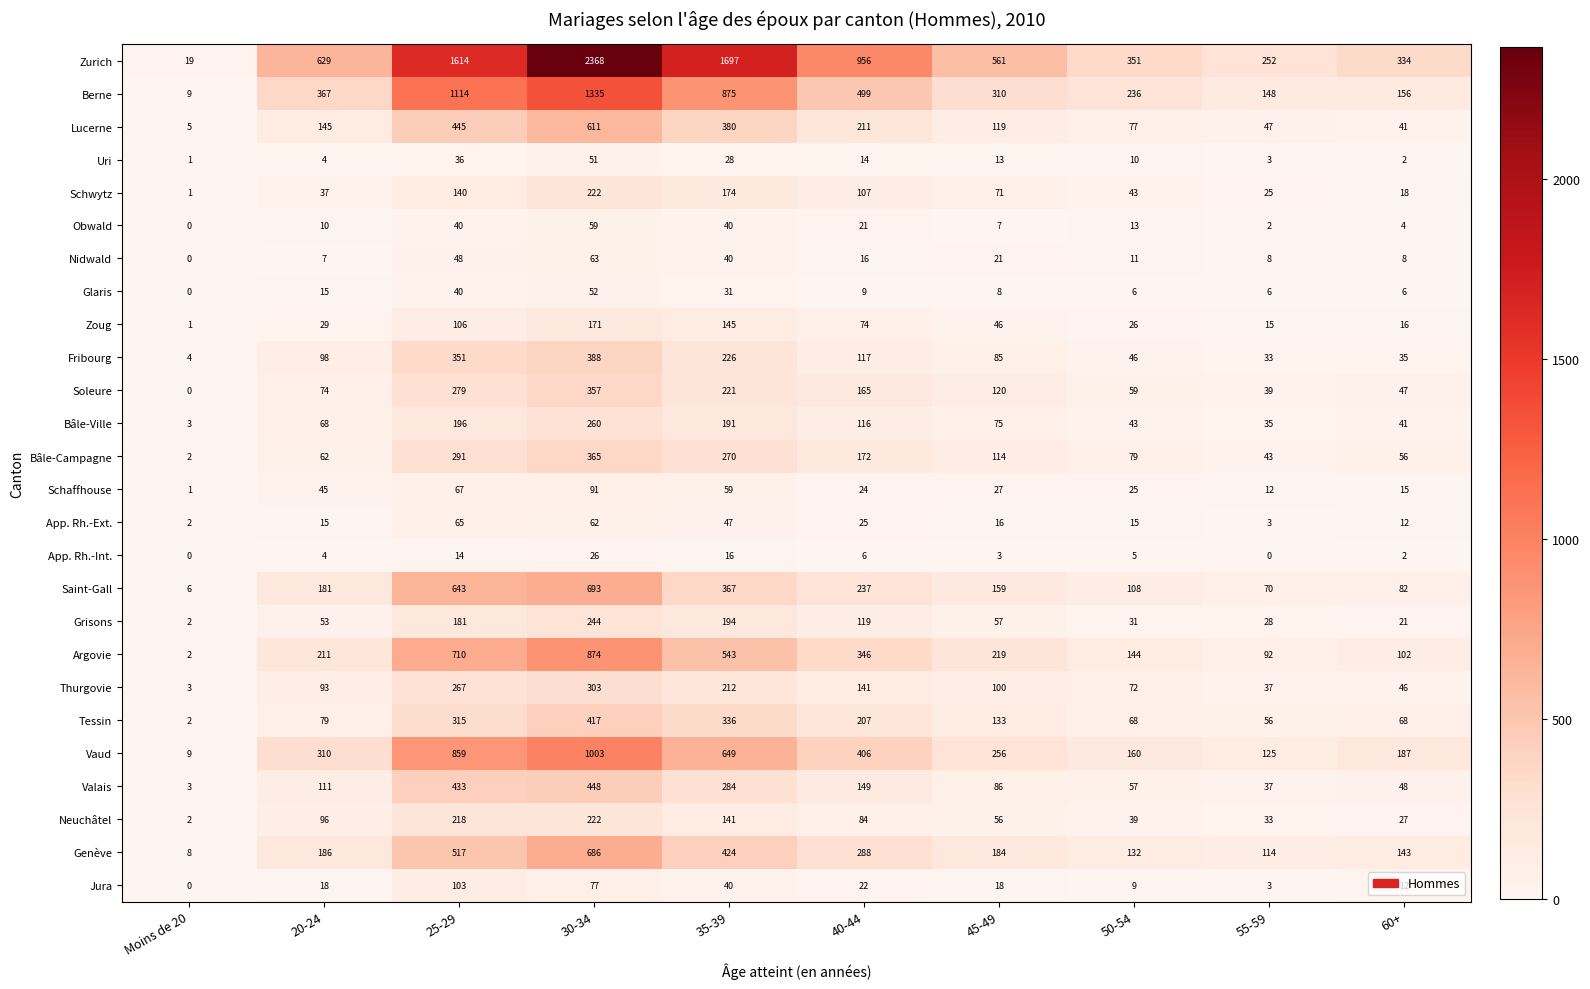

How many data points does each series have?

10